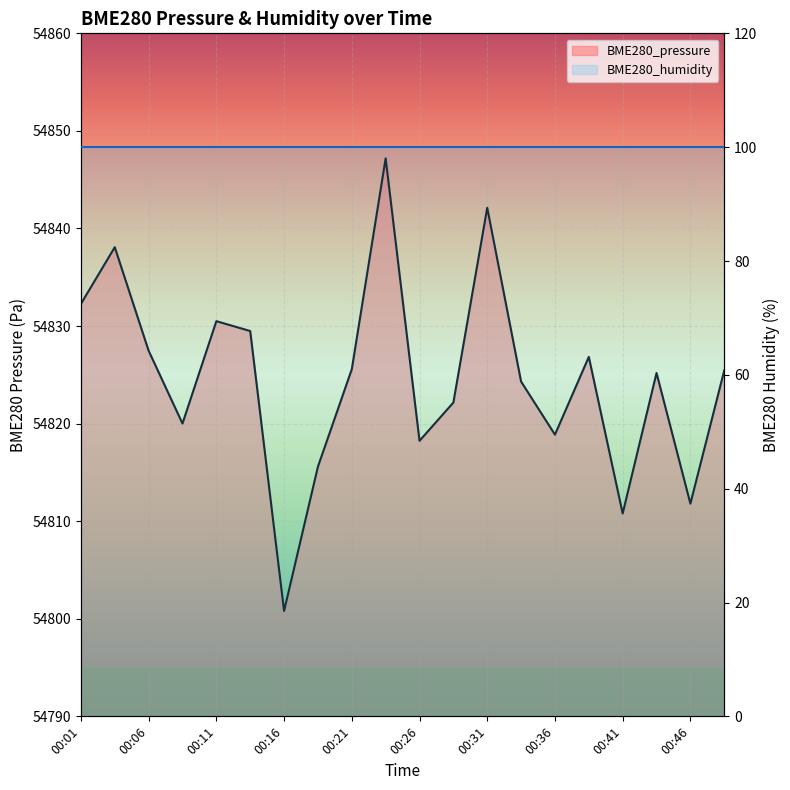

How many lines are shown in the chart?

2